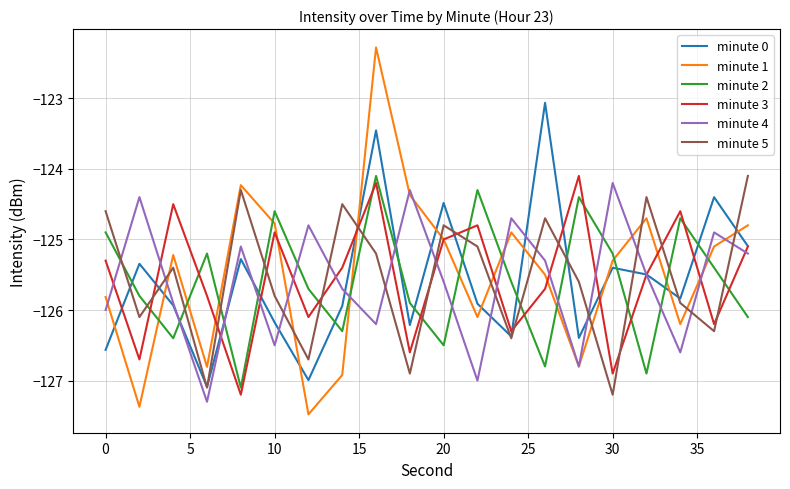

Which series has the largest range (max minus min)?

minute 1